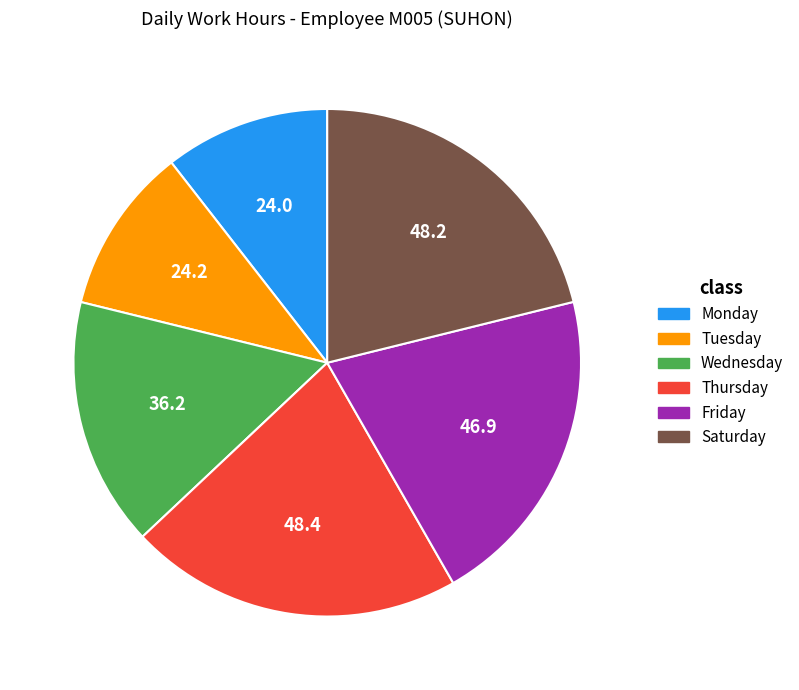

Is there any slice that represents more than half of the pie?

No